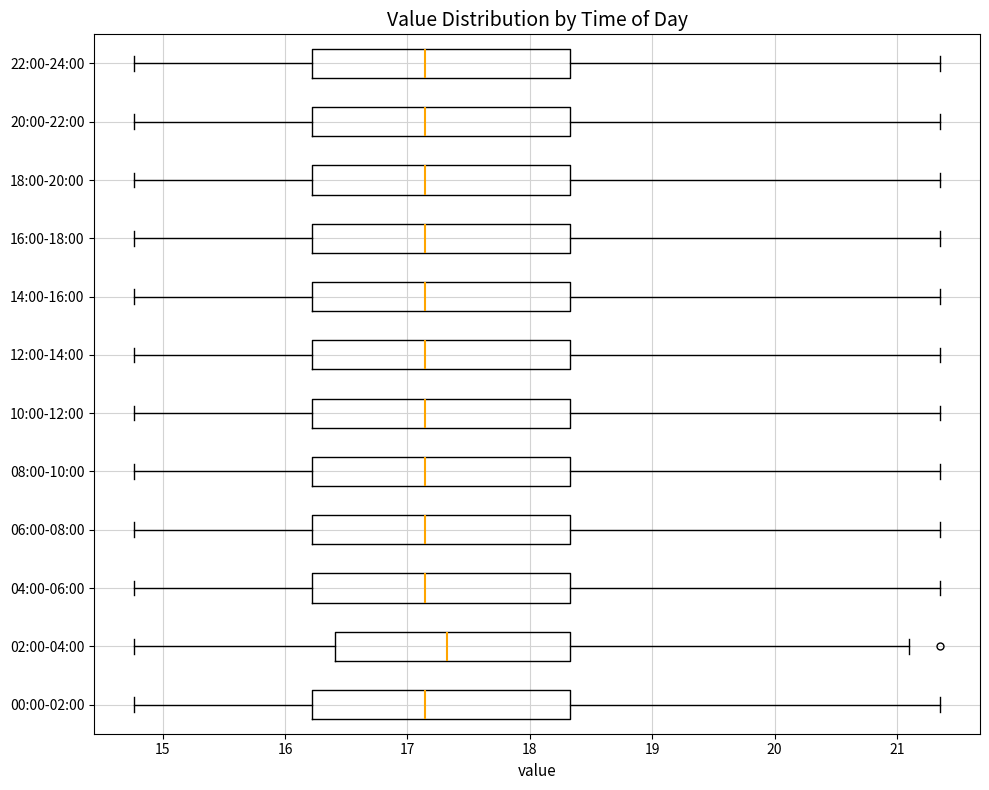

Reading bottom to top, read every box against the x-axis: the position of its median line, the range the box covers, and the ends of its whiskers. The values are not printed on the chart, so give them approximately, as read against the axis.

00:00-02:00: median 17.1, box 16.2 to 18.3, whiskers 14.8 to 21.4
02:00-04:00: median 17.3, box 16.4 to 18.3, whiskers 14.8 to 21.1
04:00-06:00: median 17.1, box 16.2 to 18.3, whiskers 14.8 to 21.4
06:00-08:00: median 17.1, box 16.2 to 18.3, whiskers 14.8 to 21.4
08:00-10:00: median 17.1, box 16.2 to 18.3, whiskers 14.8 to 21.4
10:00-12:00: median 17.1, box 16.2 to 18.3, whiskers 14.8 to 21.4
12:00-14:00: median 17.1, box 16.2 to 18.3, whiskers 14.8 to 21.4
14:00-16:00: median 17.1, box 16.2 to 18.3, whiskers 14.8 to 21.4
16:00-18:00: median 17.1, box 16.2 to 18.3, whiskers 14.8 to 21.4
18:00-20:00: median 17.1, box 16.2 to 18.3, whiskers 14.8 to 21.4
20:00-22:00: median 17.1, box 16.2 to 18.3, whiskers 14.8 to 21.4
22:00-24:00: median 17.1, box 16.2 to 18.3, whiskers 14.8 to 21.4